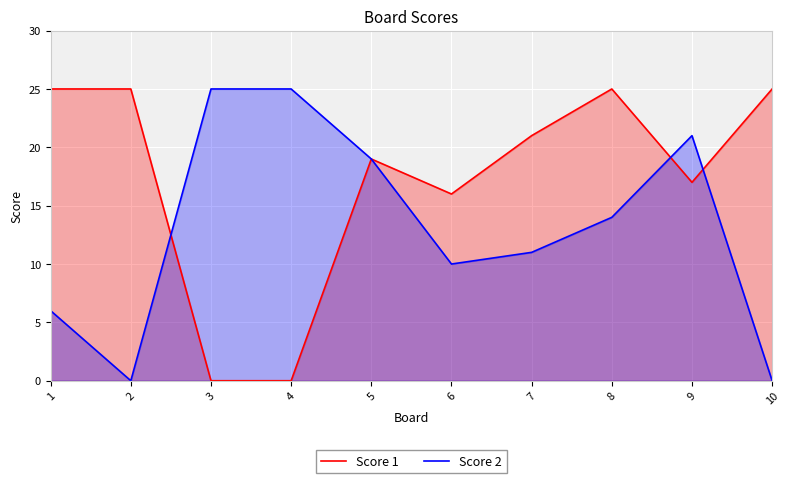

What are all the series names shown in the legend?

Score 1, Score 2